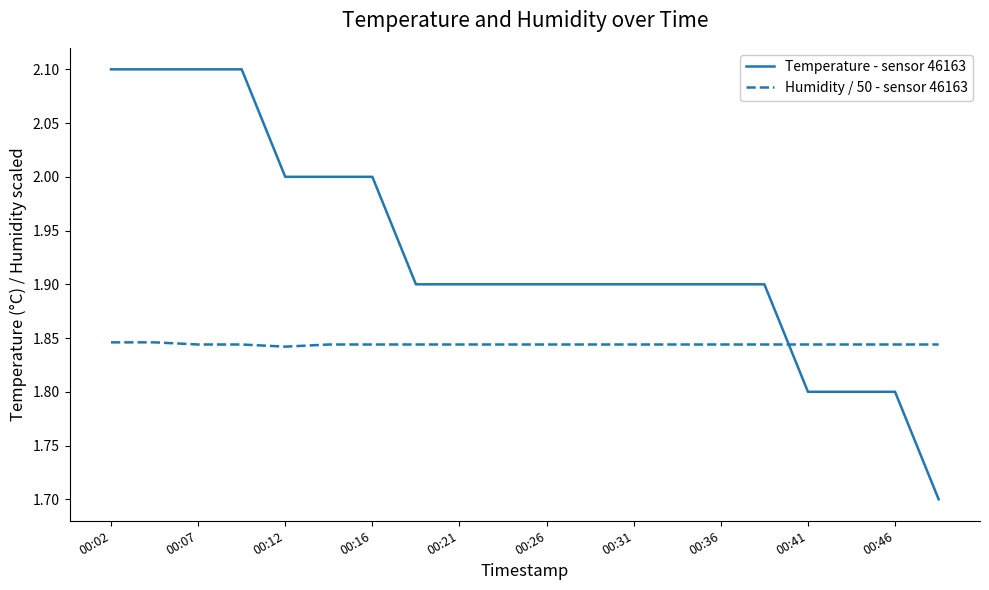

Which series has the largest total across all categories?

Temperature - sensor 46163